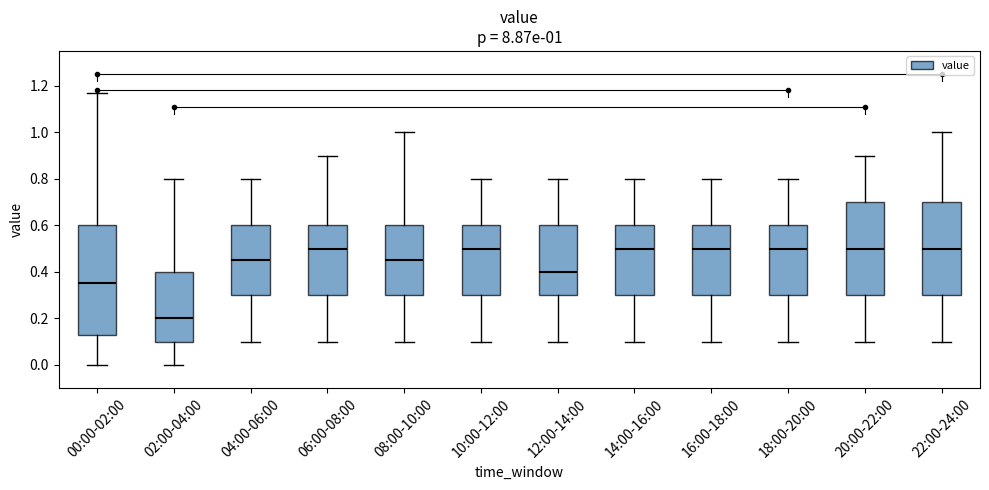

Which box has the lowest median line?

02:00-04:00